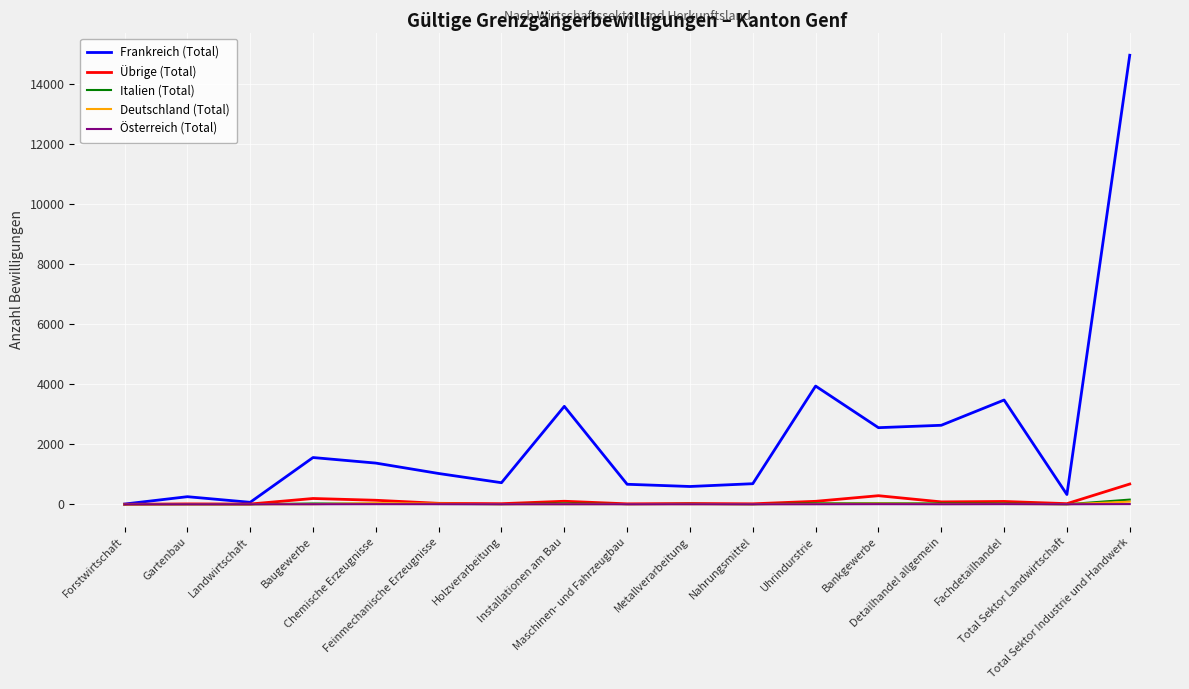

What is the highest value of the Übrige (Total) series?

674